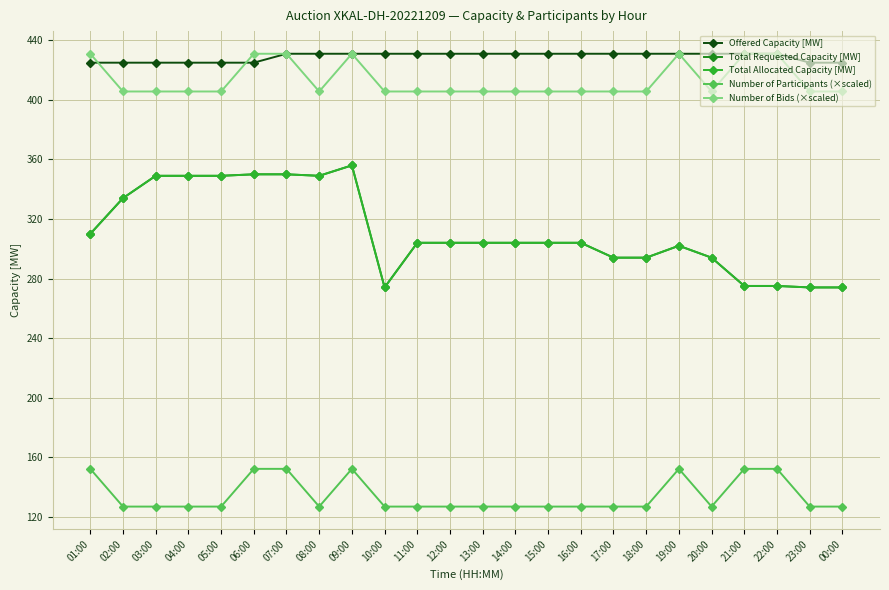

What is the maximum value shown in the chart?

431.0